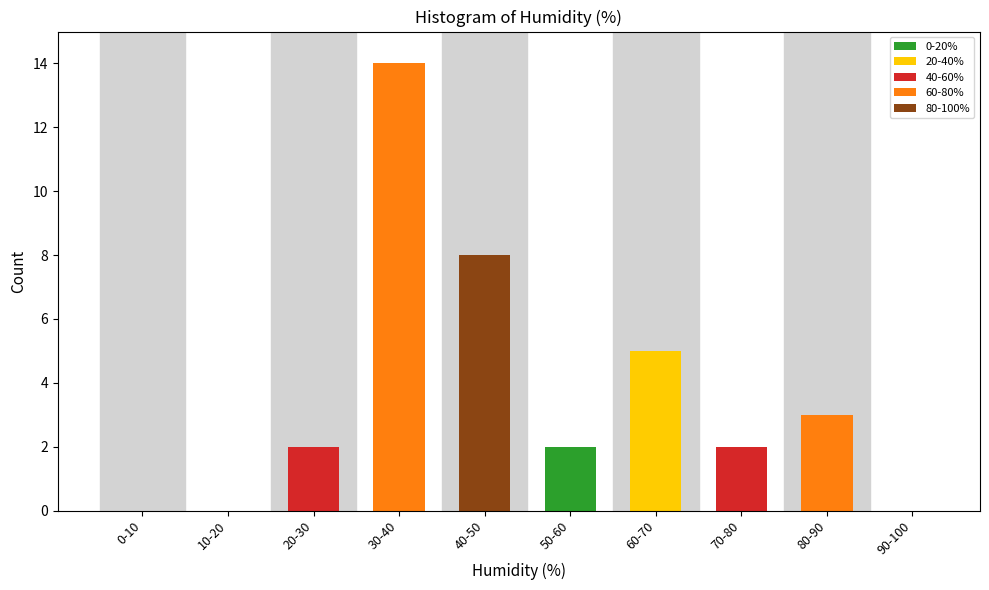

Reading left to right, extract all data points from this chart.

0-10=0	10-20=0	20-30=2	30-40=14	40-50=8	50-60=2	60-70=5	70-80=2	80-90=3	90-100=0